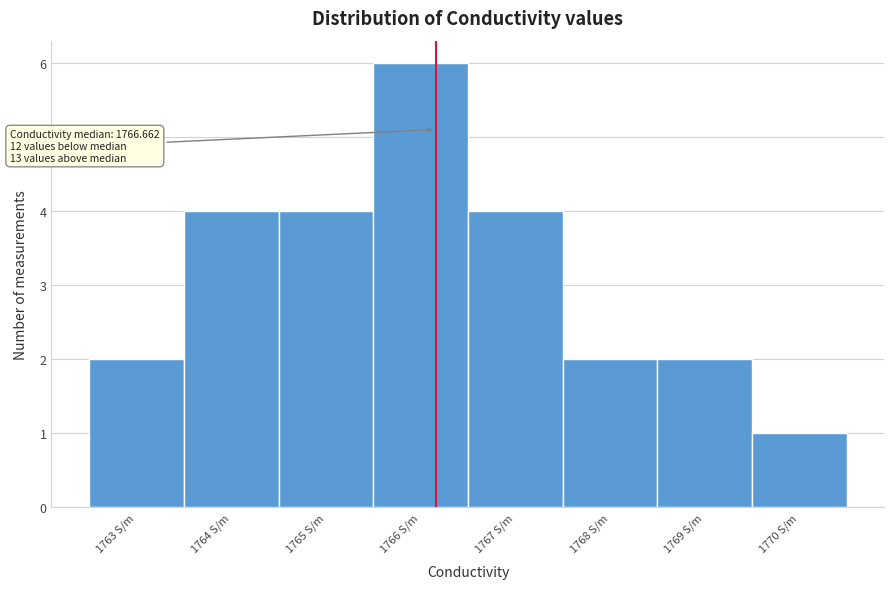

Reading left to right, extract all data points from this chart.

2	4	4	6	4	2	2	1